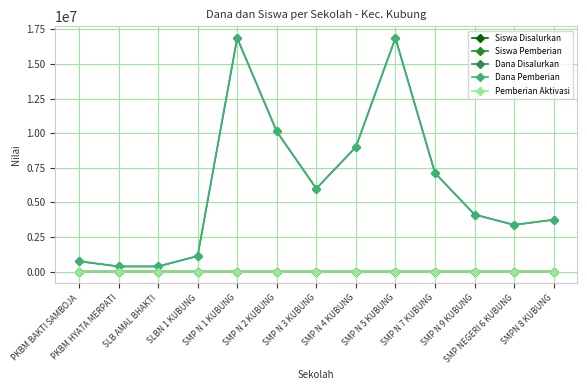

Is this an area chart (filled region under the line)?

No